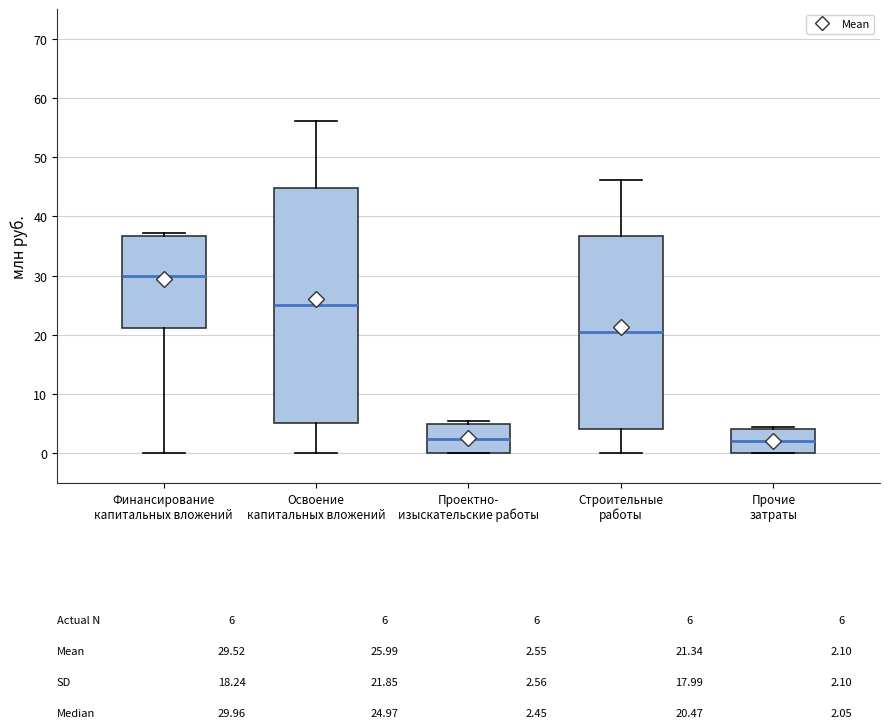

Comparing the boxes themselves (not the whiskers), which one is the tallest?

Освоение капитальных вложений